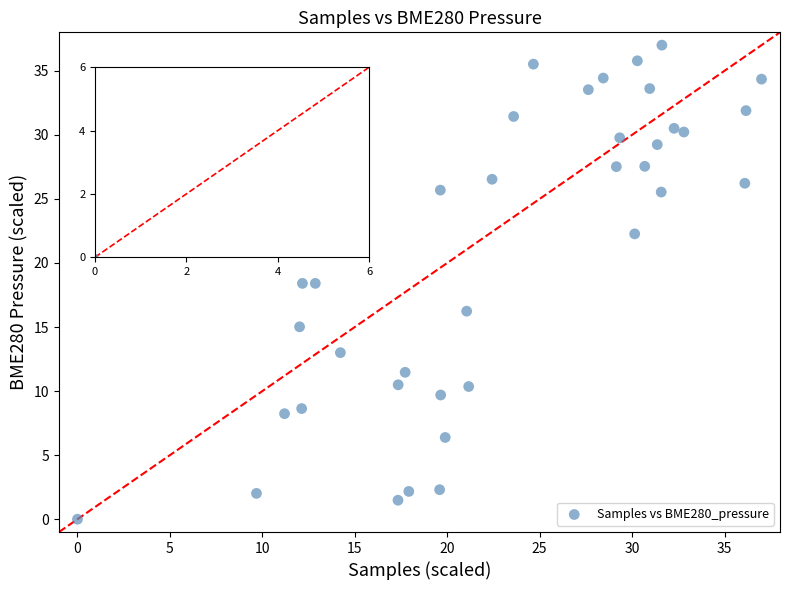

What is the range of Y values (max minus min)?

37.0